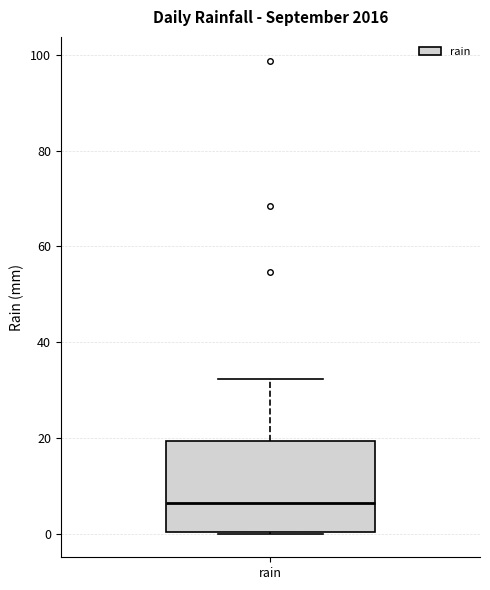

Where does the median line of the box for rain sit on the y-axis? The values are not printed on the chart, so give them approximately, as read against the axis.

6